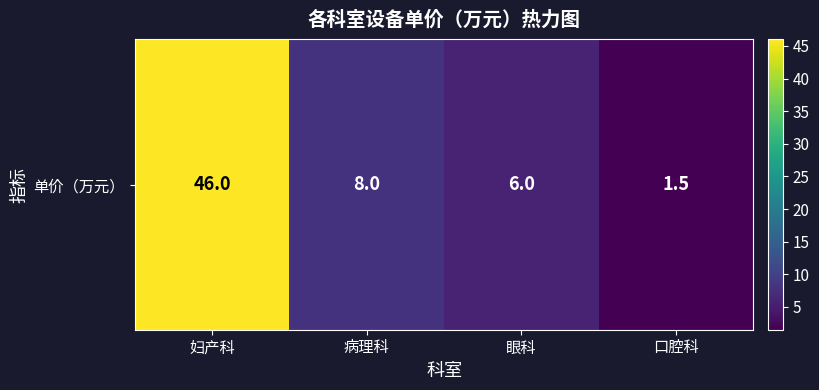

How many series are shown in this chart?

1